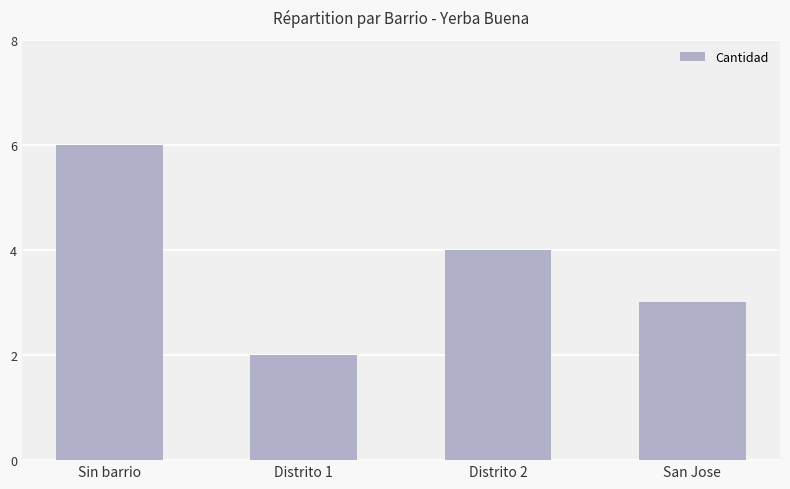

Which label corresponds to the smallest value in the chart?

Distrito 1